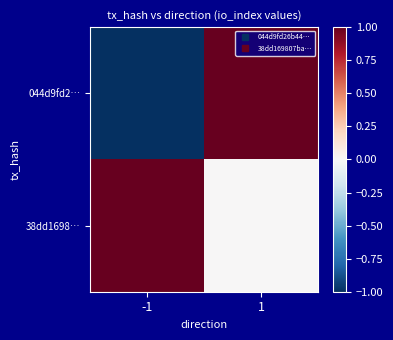

Between 1 and -1, which is larger?

1